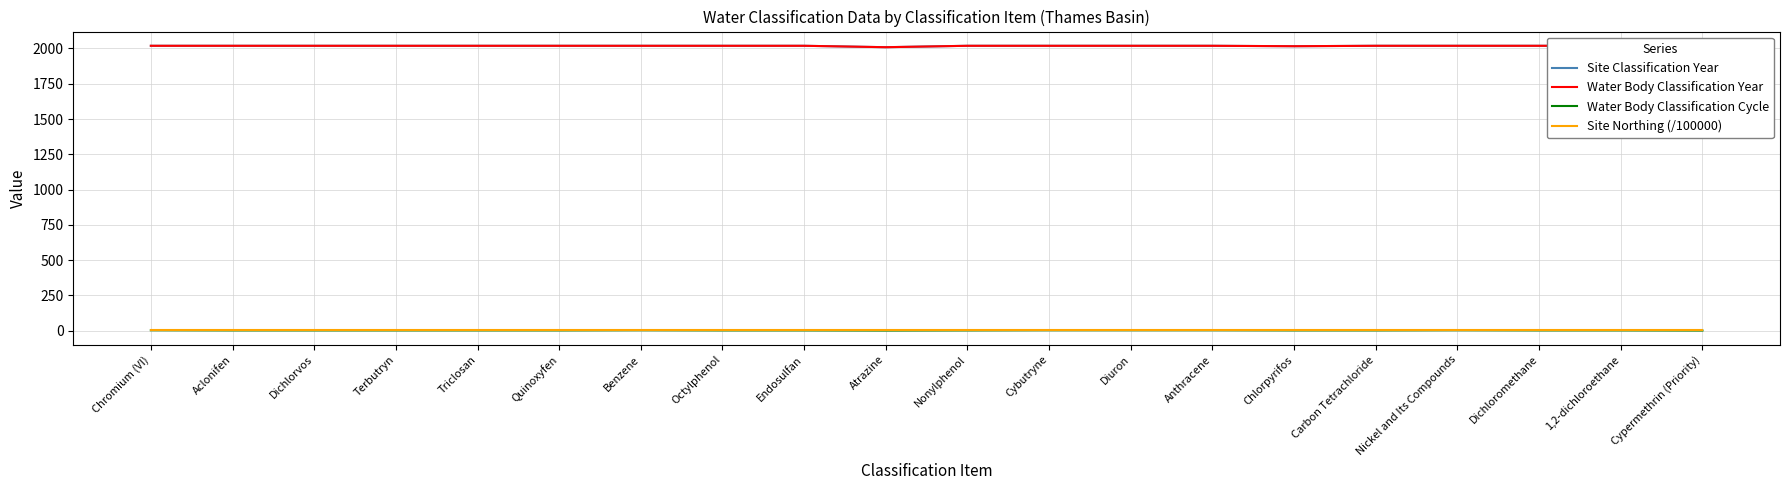

Which series has the largest range (max minus min)?

Site Classification Year